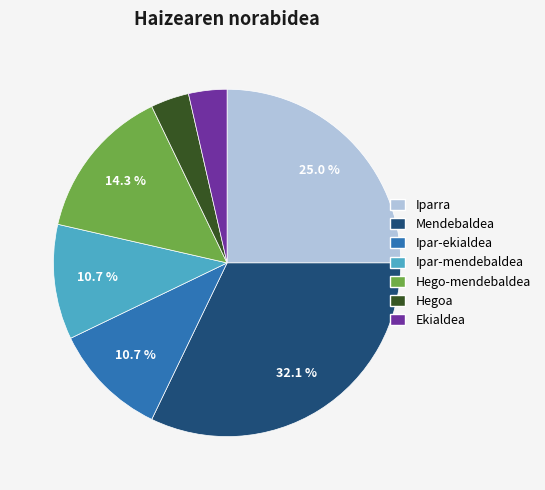

Does any single category account for the majority?

No